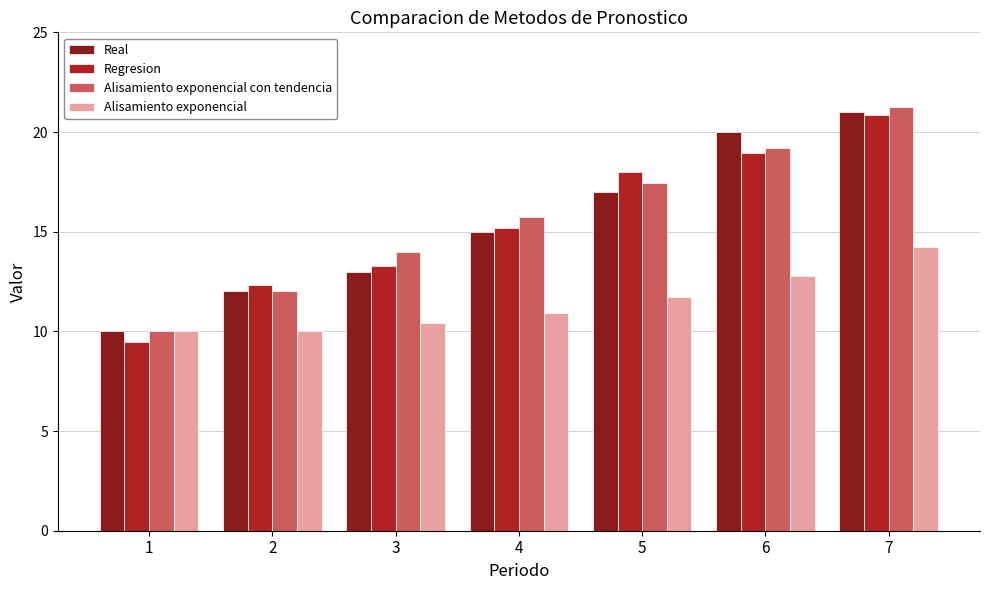

Which series has the largest range (max minus min)?

Regresion